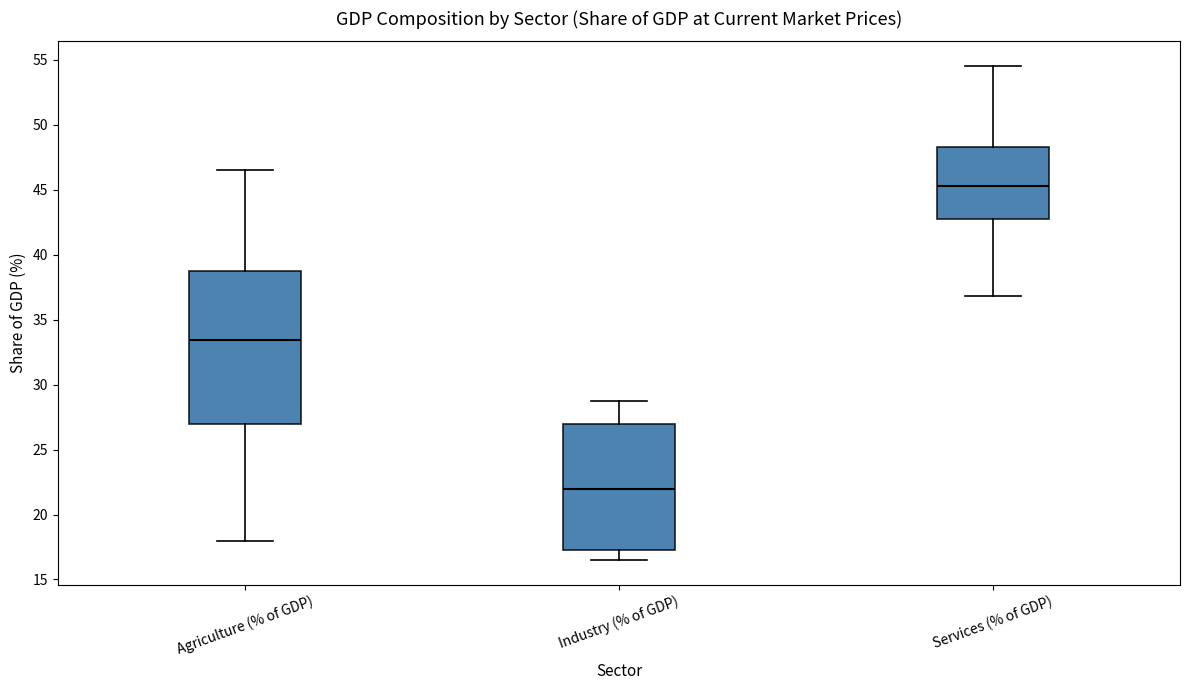

Reading left to right, read every box against the y-axis: the position of its median line, the range the box covers, and the ends of its whiskers. The values are not printed on the chart, so give them approximately, as read against the axis.

Agriculture (% of GDP): median 33.5, box 27.0 to 38.5, whiskers 18.0 to 46.5
Industry (% of GDP): median 22.0, box 17.5 to 27.0, whiskers 16.5 to 28.5
Services (% of GDP): median 45.5, box 43.0 to 48.5, whiskers 37.0 to 54.5